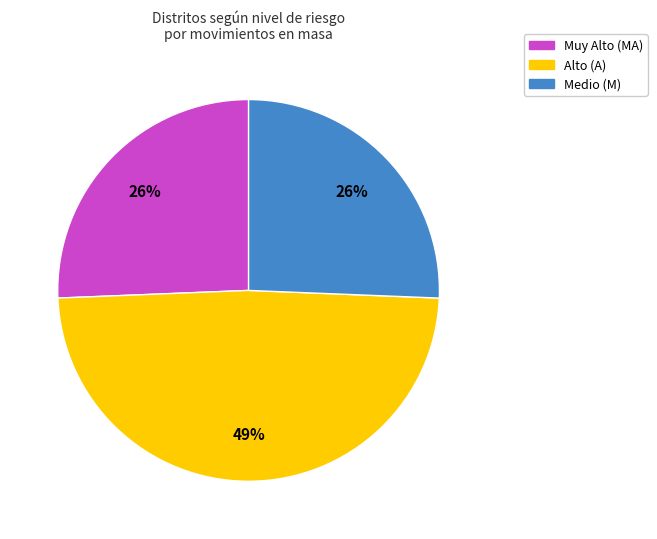

Does any single category account for the majority?

No